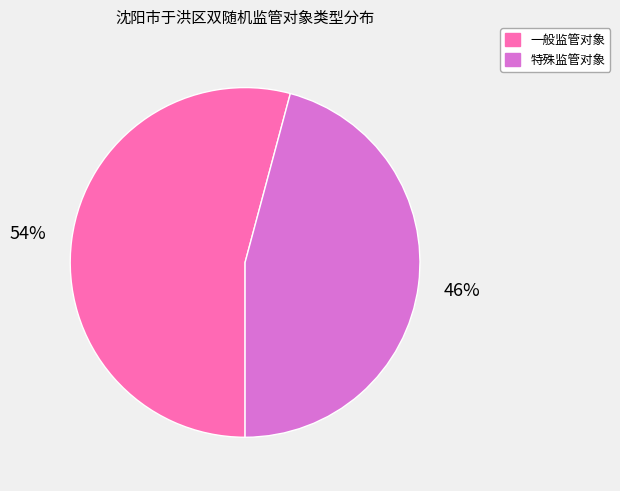

To the nearest percent, what portion does 特殊监管对象 represent?

46%